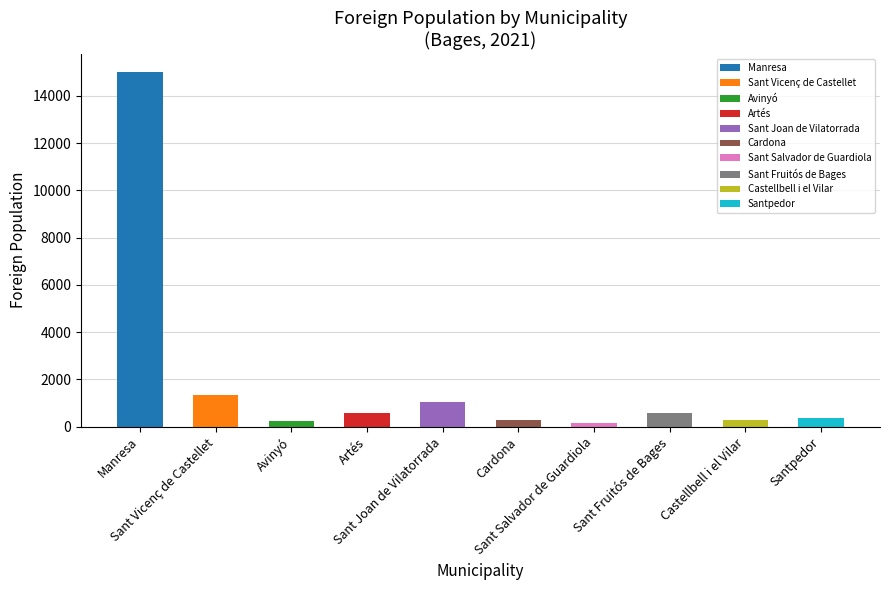

Are the bars grouped side by side (vs. stacked)?

No